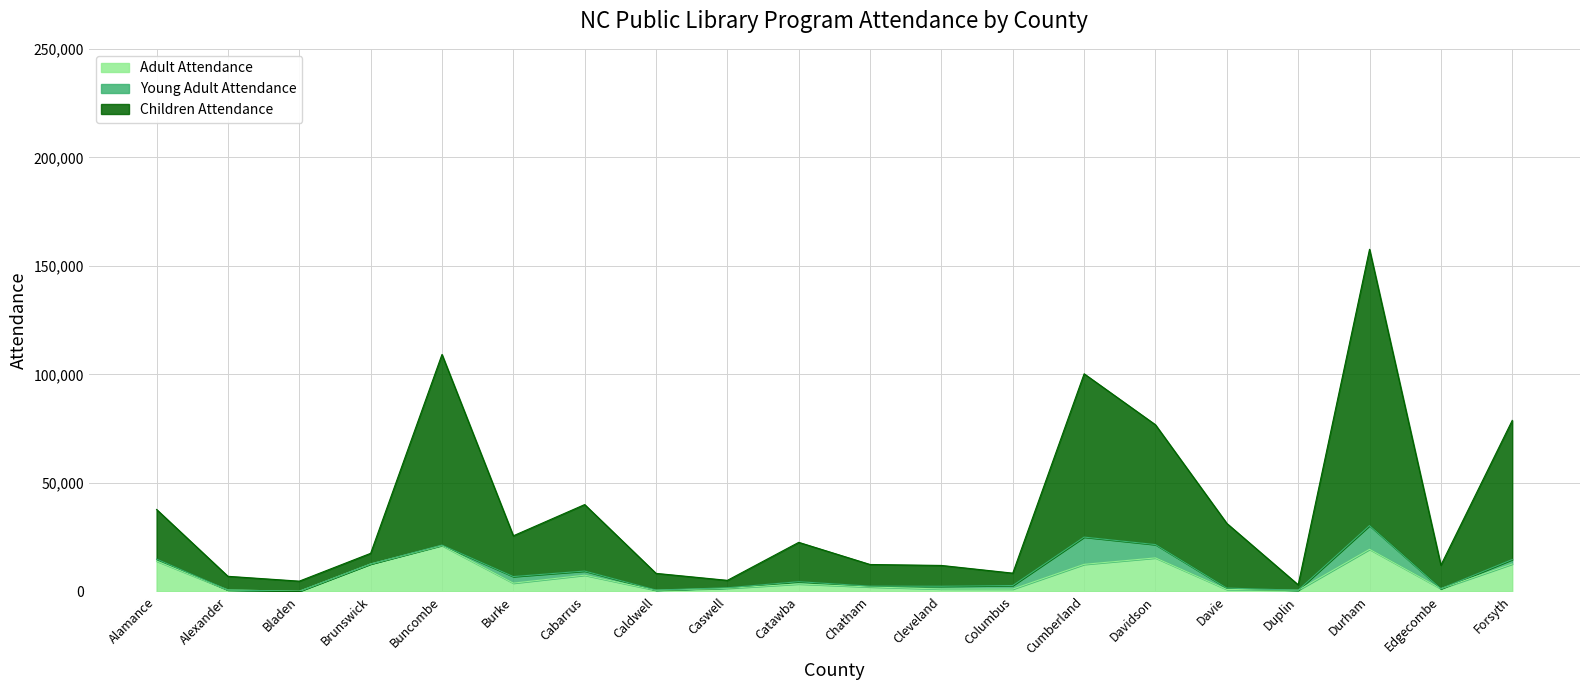

What is the highest value of the Adult Attendance series?

21074